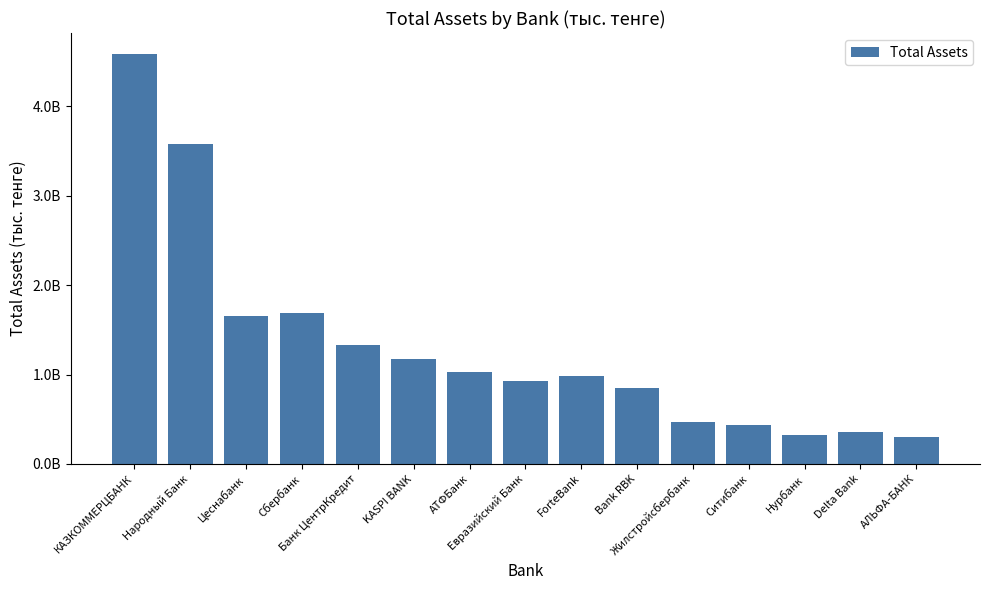

Is it true that the value at KASPI BANK is 1977440844?

False